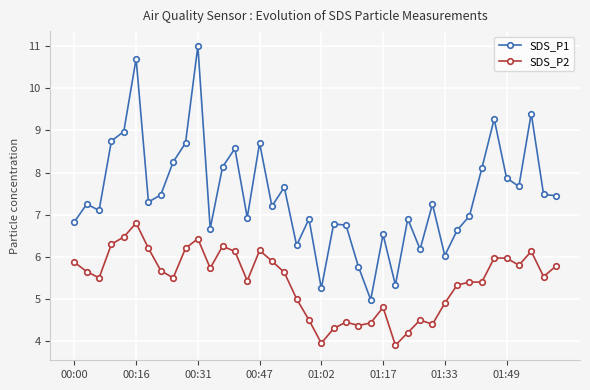

Rank the series by their average value, from highest to lowest.

SDS_P1, SDS_P2